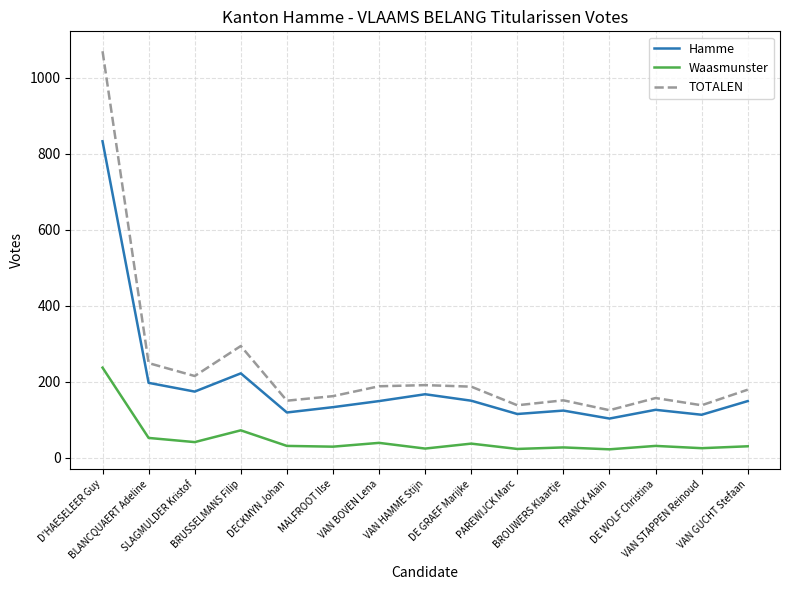

Which category has the lowest value in the TOTALEN series?

FRANCK Alain